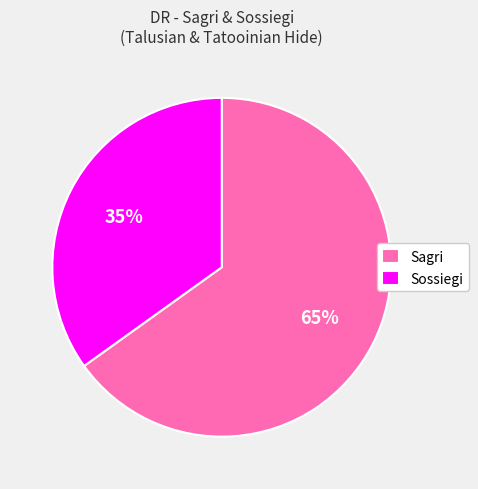

Which slice is the smallest?

Sossiegi